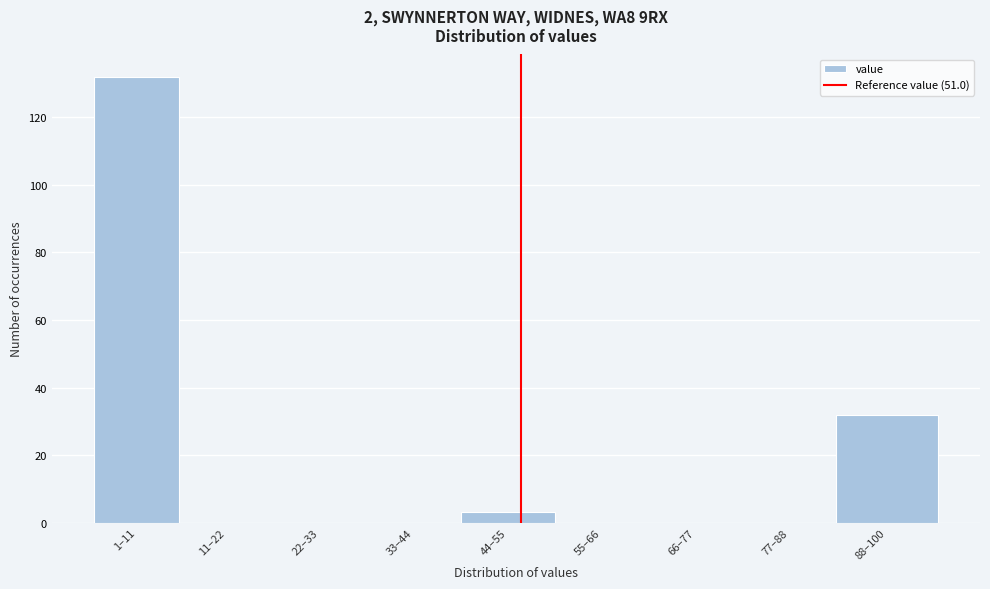

Reading left to right, list all the values displayed in this chart.

1–11=132	11–22=0	22–33=0	33–44=0	44–55=3	55–66=0	66–77=0	77–88=0	88–100=32